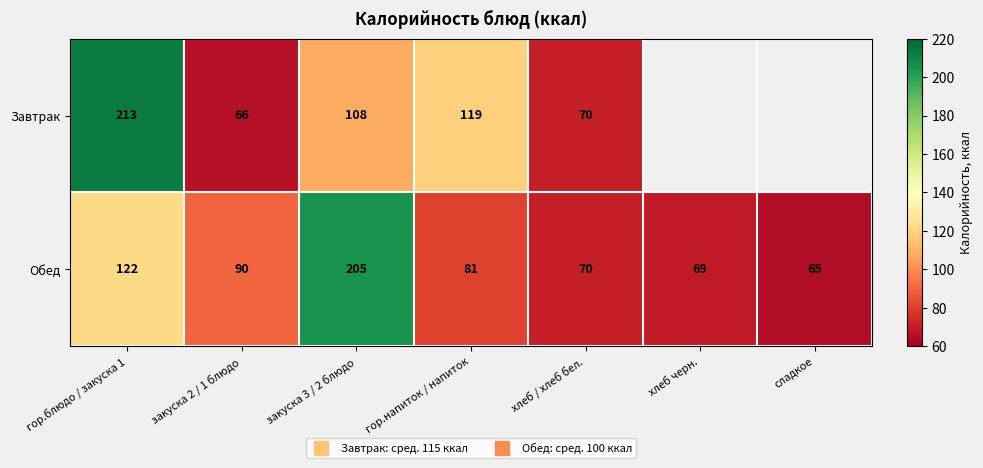

Where does the Завтрак series first go above 119?

гор.блюдо / закуска 1